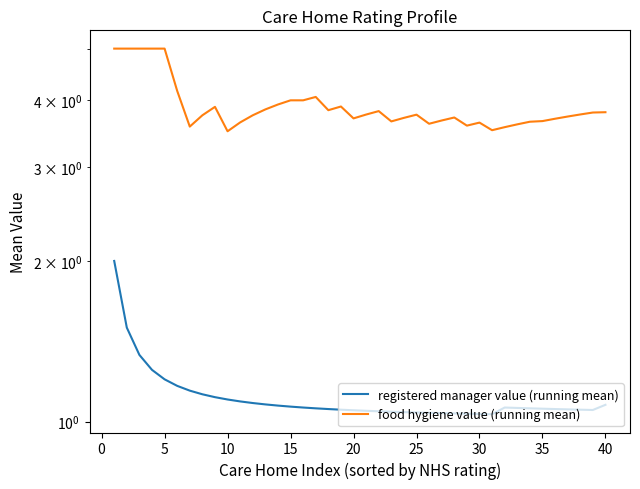

True or false: food hygiene value (running mean) and registered manager value (running mean) intersect in this chart.

False